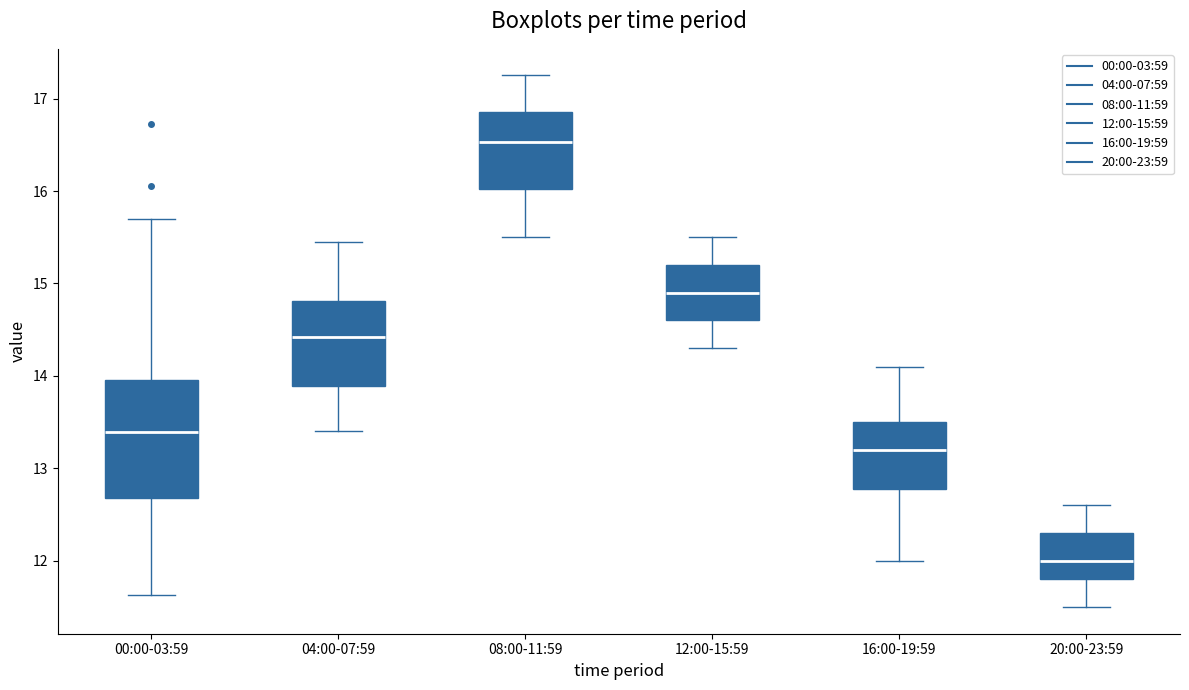

Where does the upper whisker of the box for 20:00-23:59 end on the y-axis? The values are not printed on the chart, so give them approximately, as read against the axis.

12.6